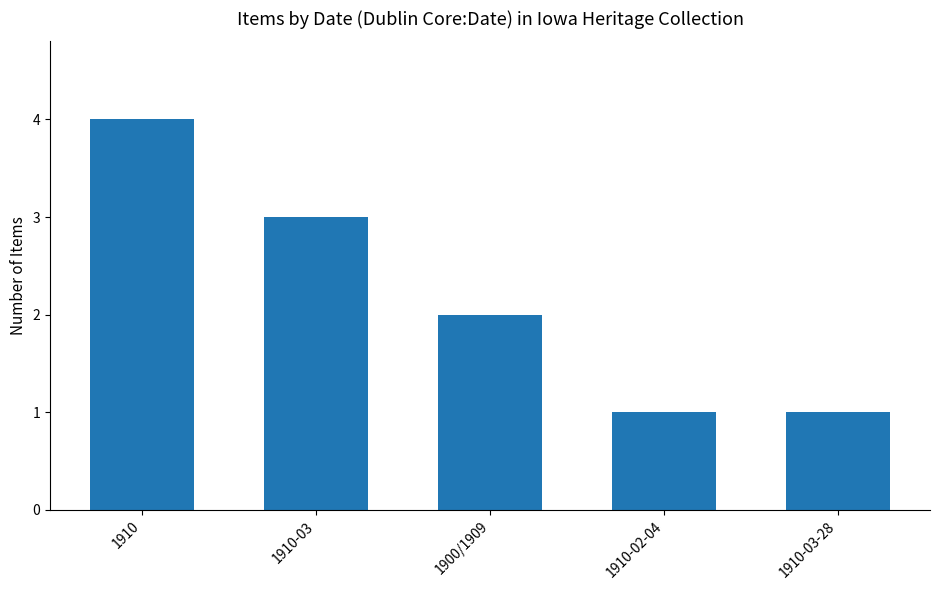

Which has a higher value, 1910-03-28 or 1910?

1910